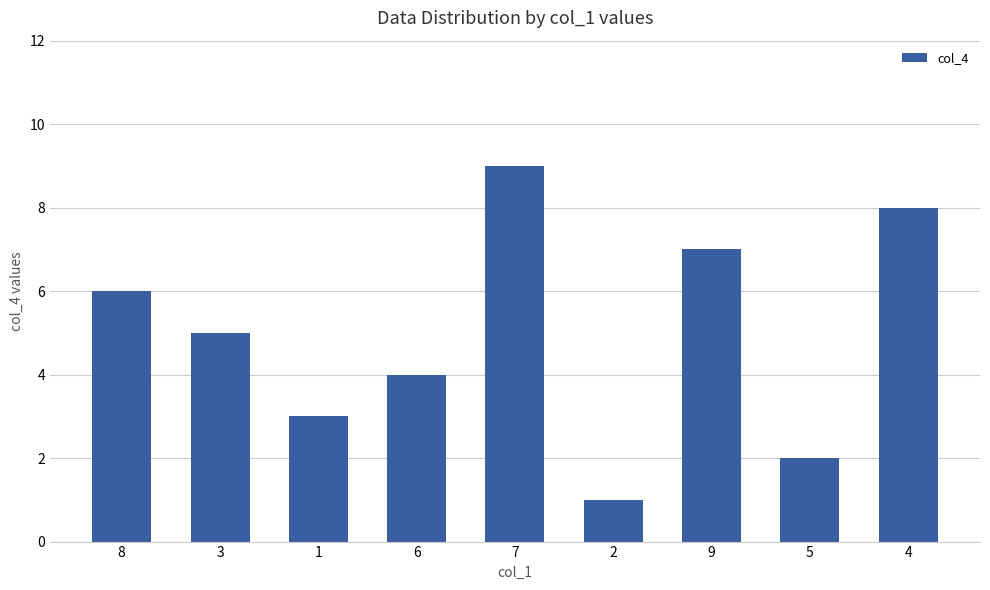

The chart shows a value of 7 at 9. True or false?

True